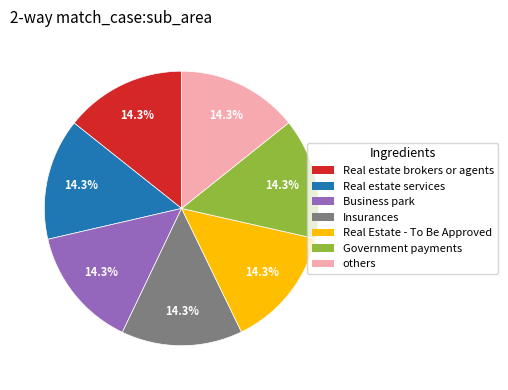

How many segments does this pie chart have?

7